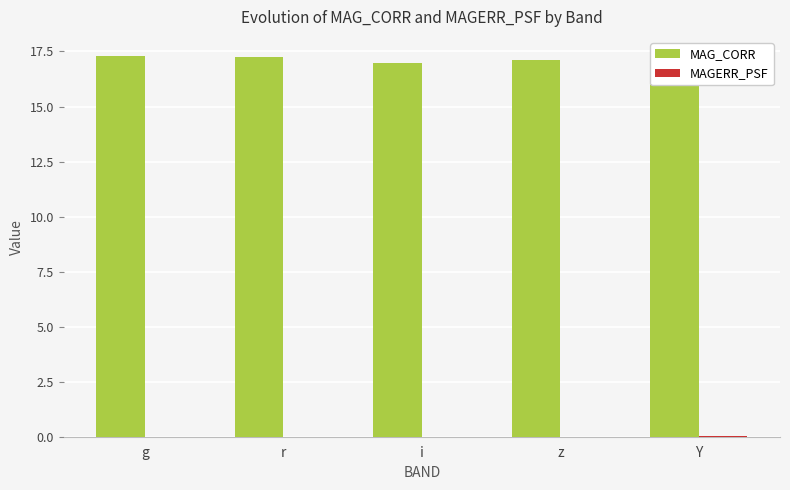

Is it true that MAG_CORR equals 17.2 at Y?

True